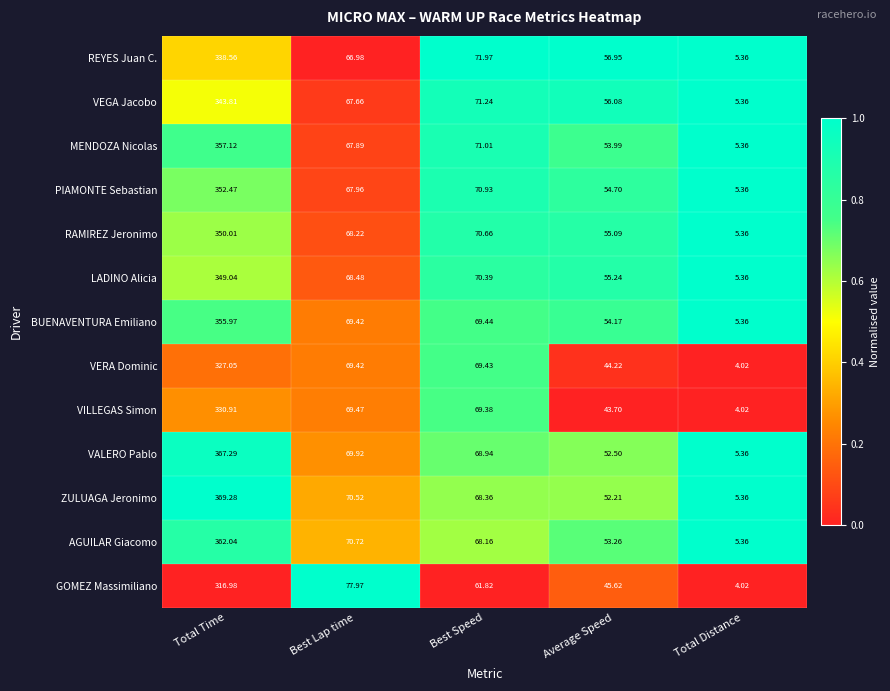

Which series has the largest total across all categories?

ZULUAGA Jeronimo